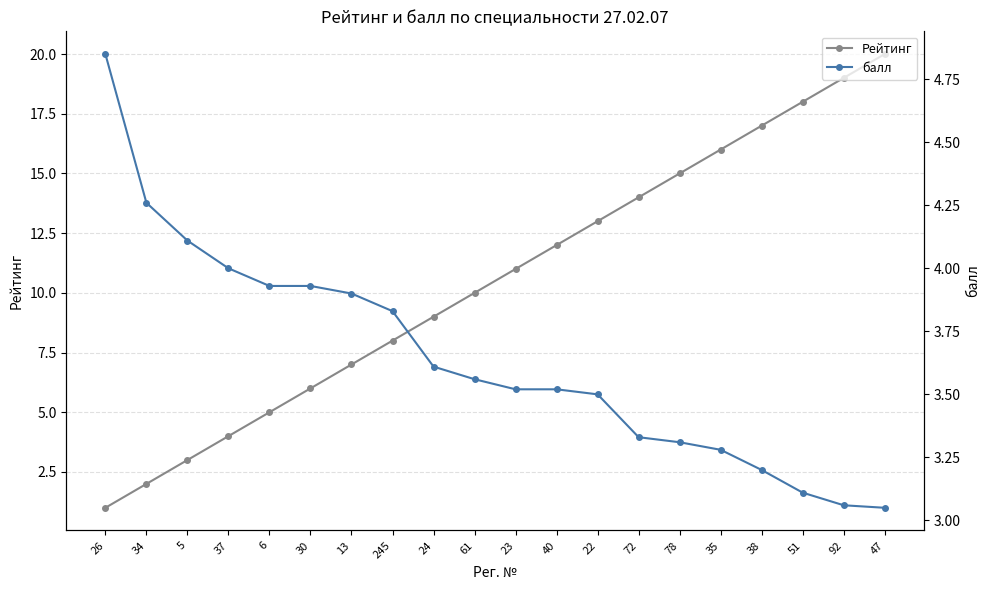

What is the difference between the maximum and minimum values in the балл series?

1.8